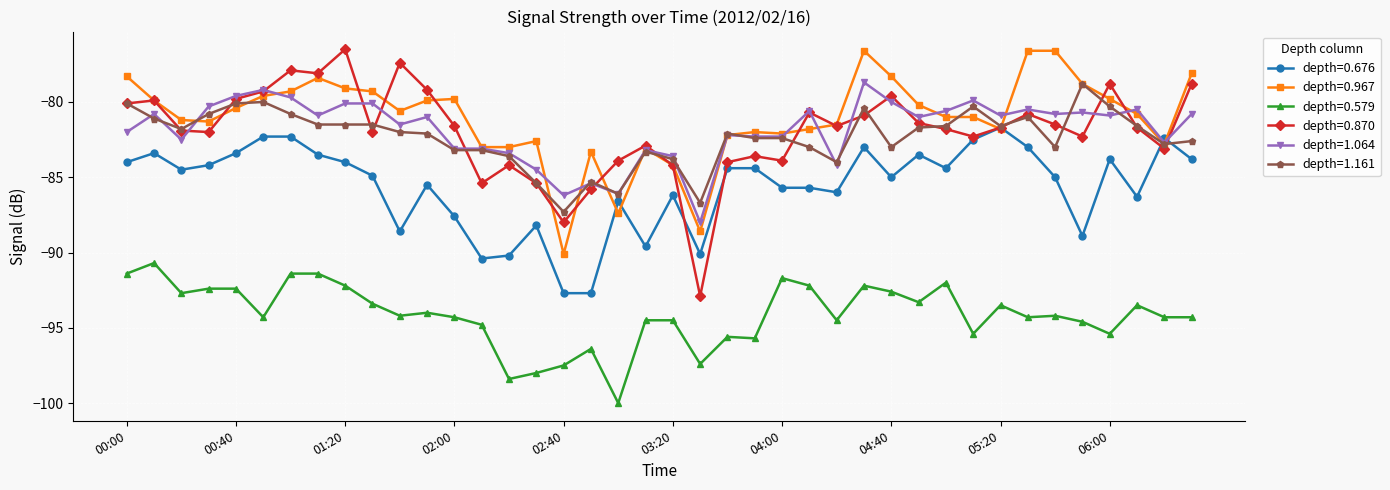

Is this an area chart (filled region under the line)?

No